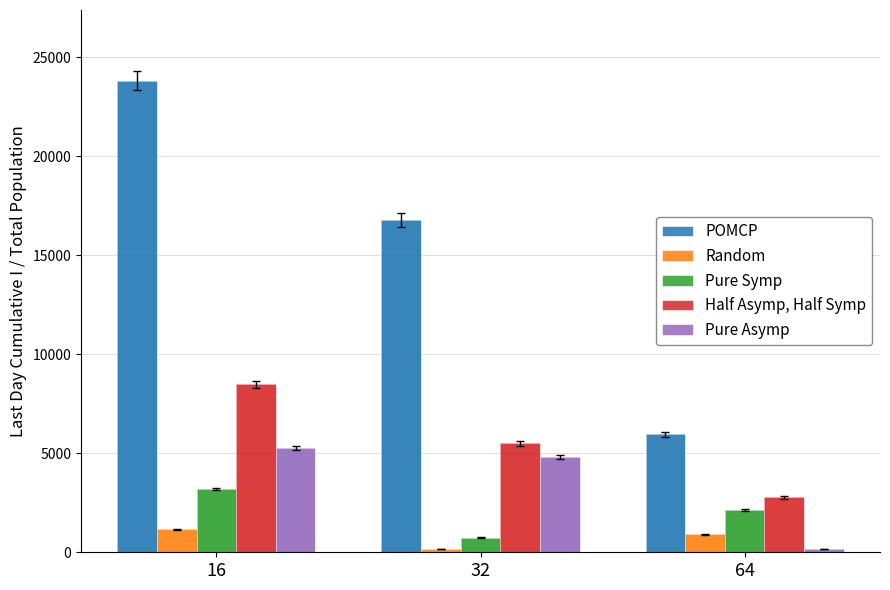

What are all the series names shown in the legend?

POMCP, Random, Pure Symp, Half Asymp, Half Symp, Pure Asymp